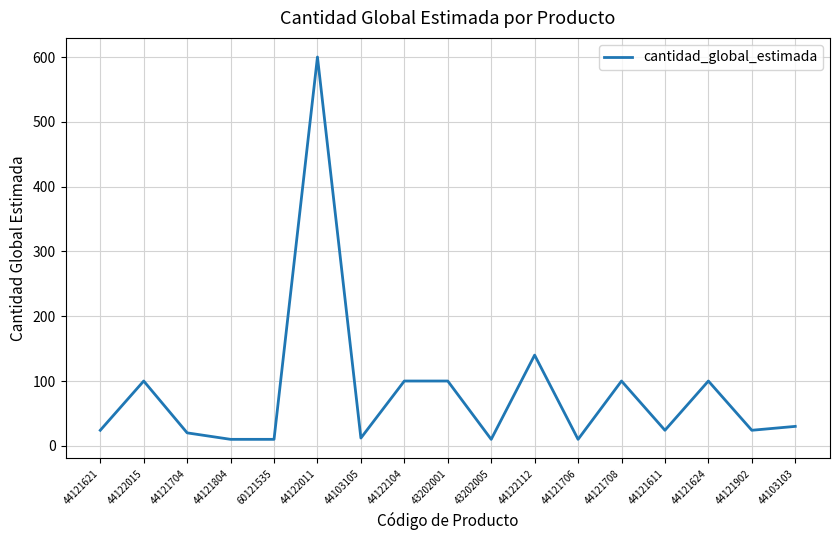

What is the sum of all values?

1414